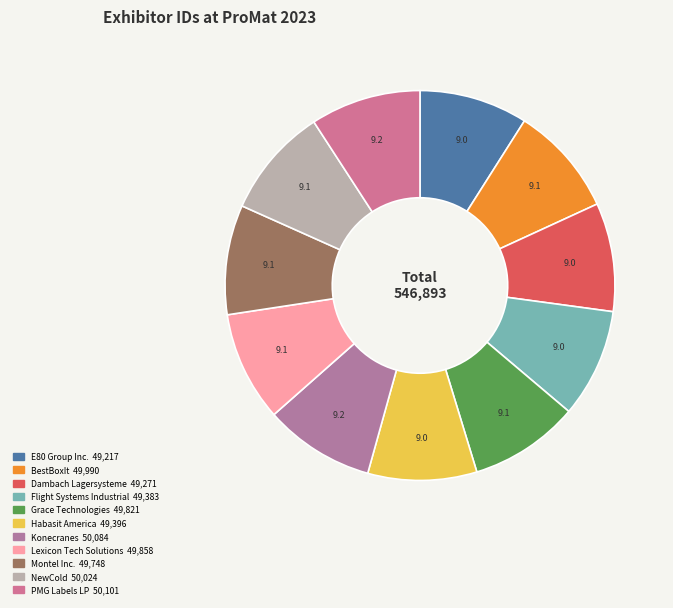

What is the total percentage of BestBoxIt and Dambach Lagersysteme?

18.1%